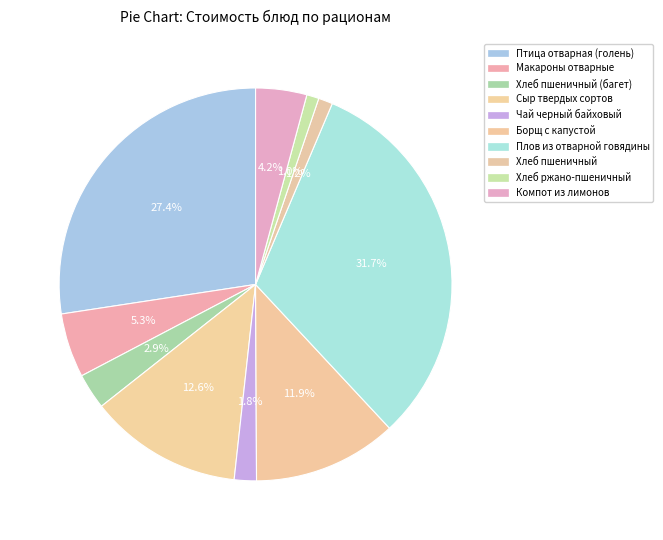

How many slices are in this pie chart?

10